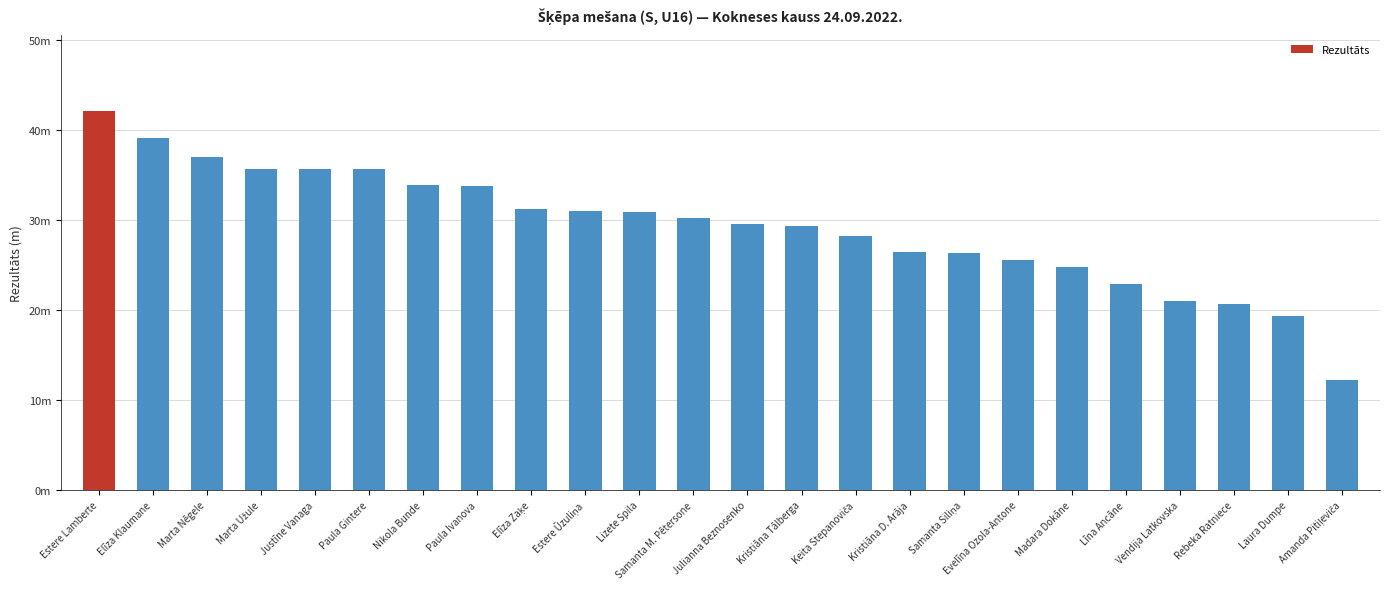

What value does the data have at Estere Lamberte?

42.1